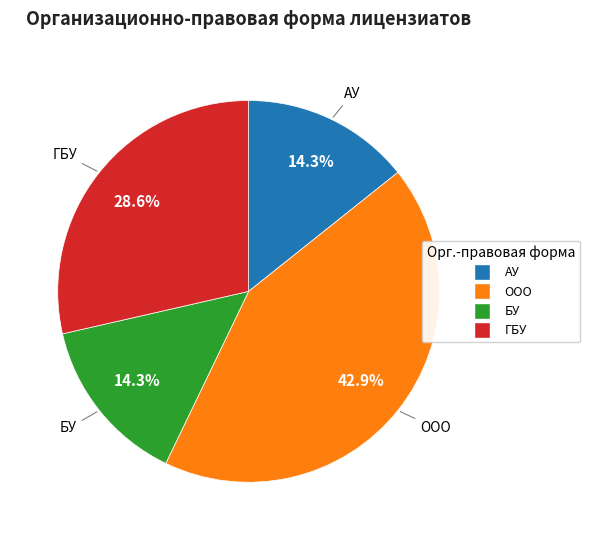

Is it true that БУ is 14% of the pie?

True